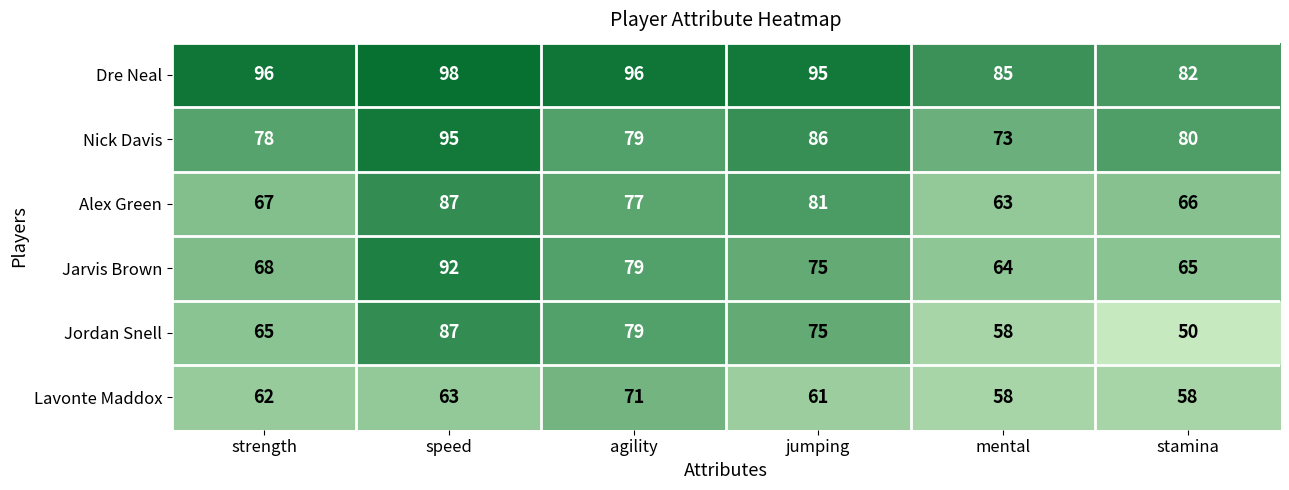

What is the sum of all Jordan Snell values?

414